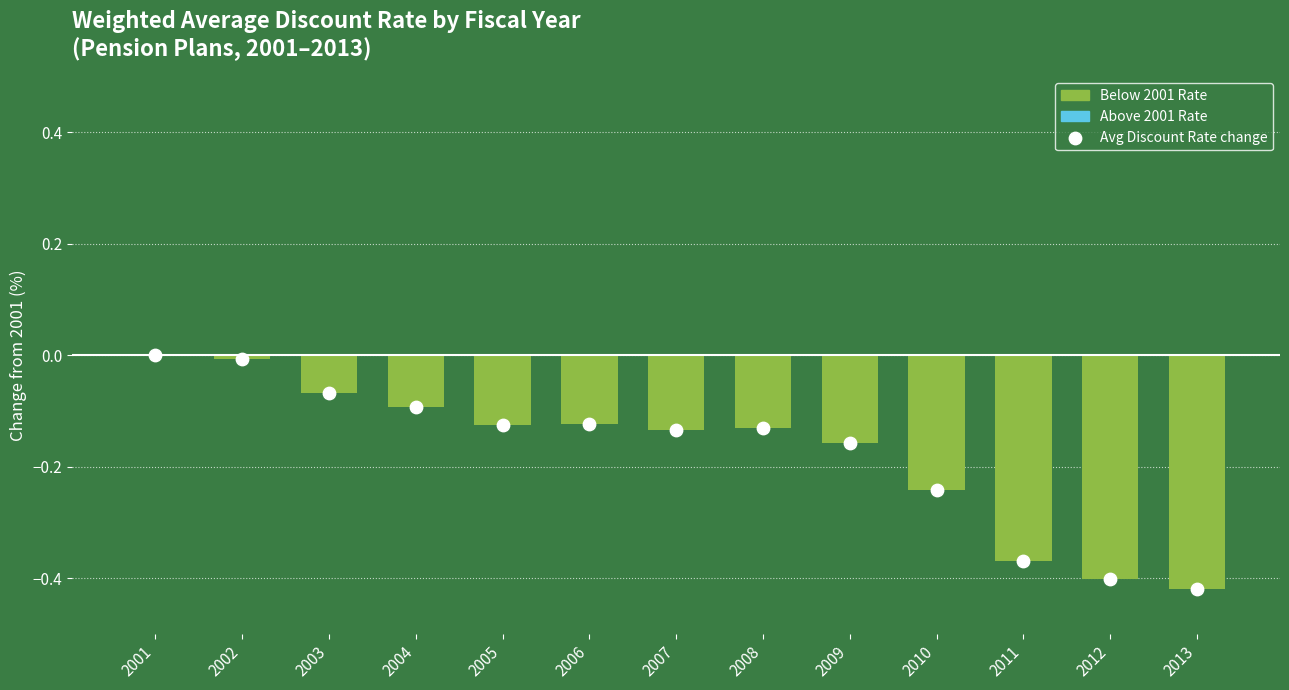

What are all the series names shown in the legend?

Above 2001 Rate, Below 2001 Rate, Avg Discount Rate change